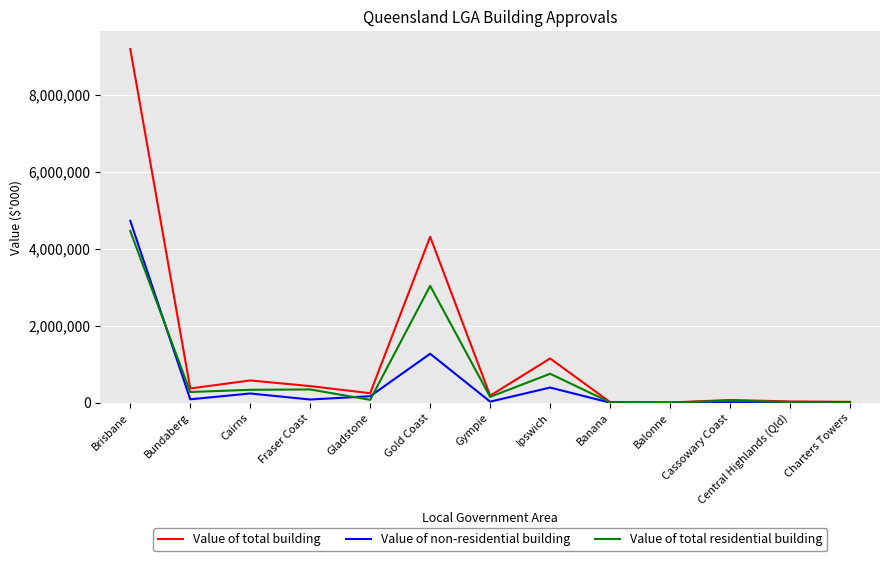

Which series has the largest total across all categories?

Value of total building